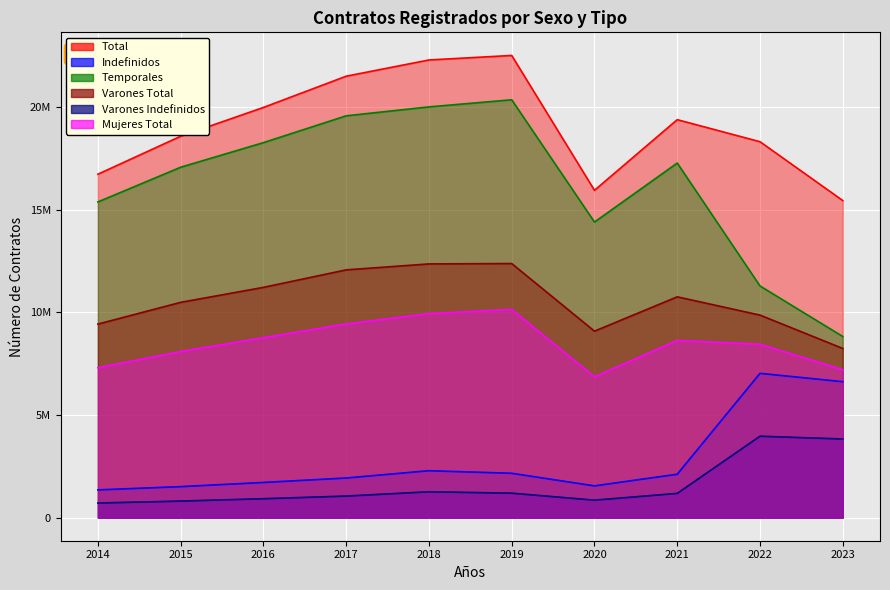

What is the maximum value for Mujeres Total?

10136282